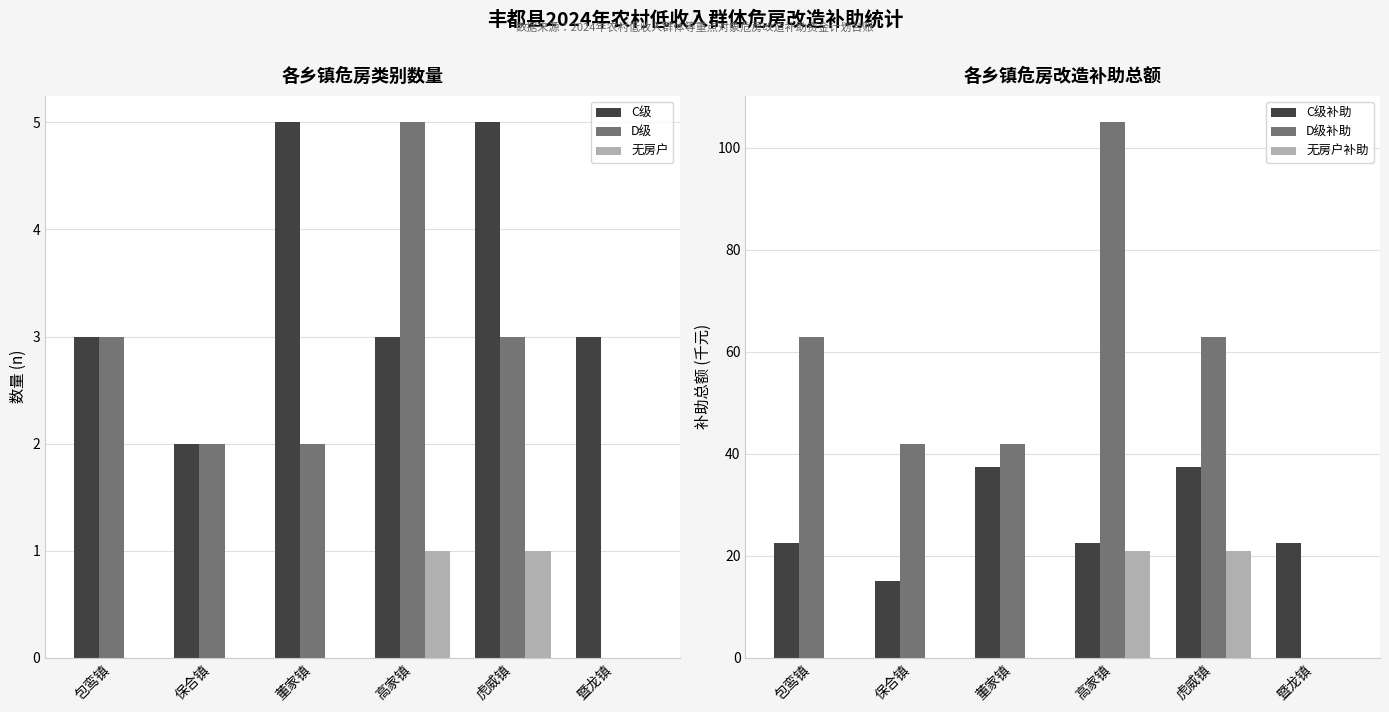

What is the label of the 4th bar from the right?

董家镇